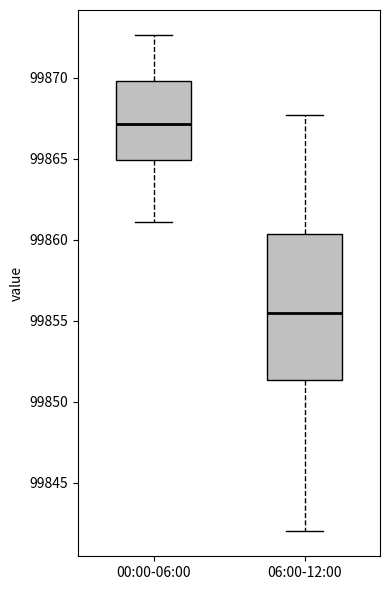

Reading left to right, transcribe this box plot: for each box, give where its median line is, the range the box spans, and where its two whiskers end, as read against the y-axis. The values are not printed on the chart, so give them approximately, as read against the axis.

00:00-06:00: median 99867.0, box 99865.0 to 99870.0, whiskers 99861.0 to 99872.5
06:00-12:00: median 99855.5, box 99851.5 to 99860.5, whiskers 99842.0 to 99867.5